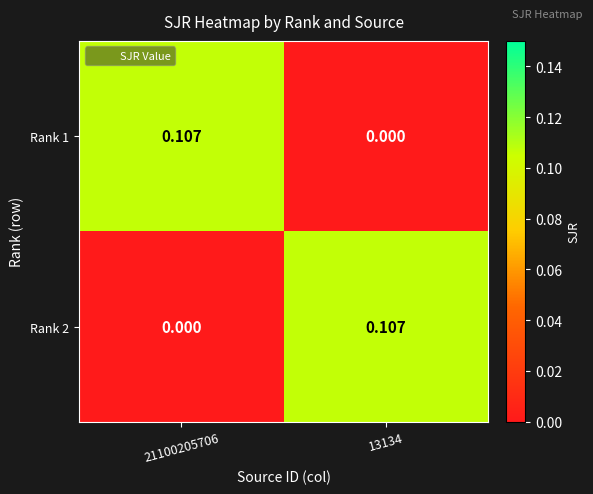

Count the number of data series in this chart.

2